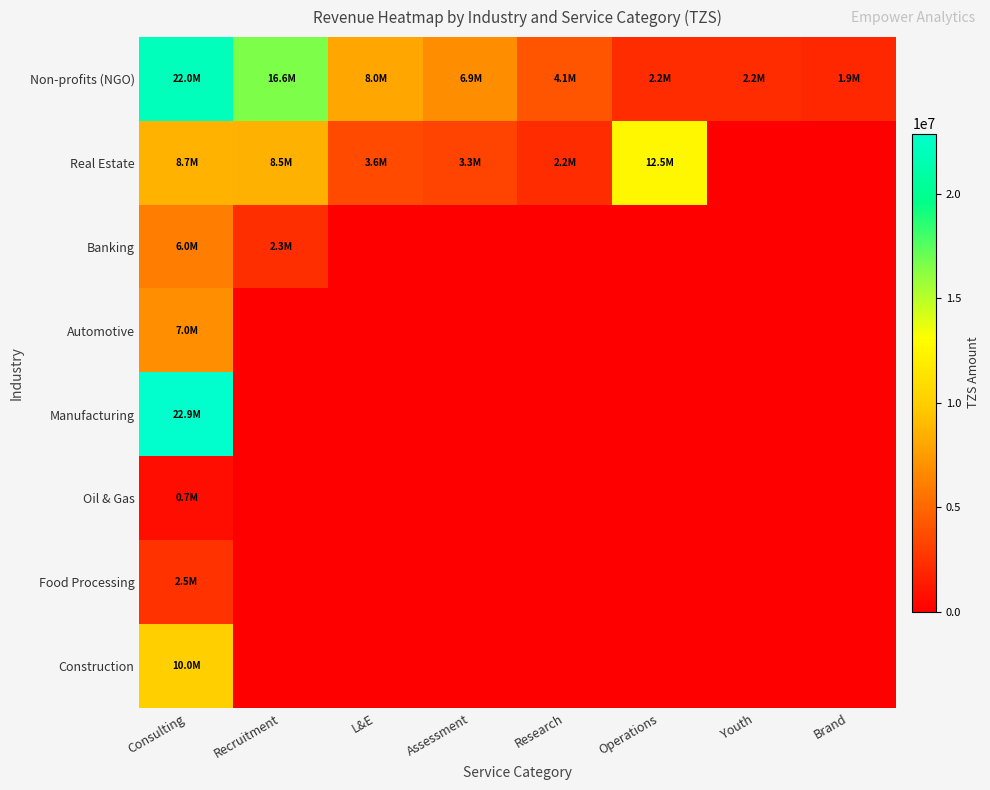

Which series has the largest total across all categories?

Non-profits (NGO)